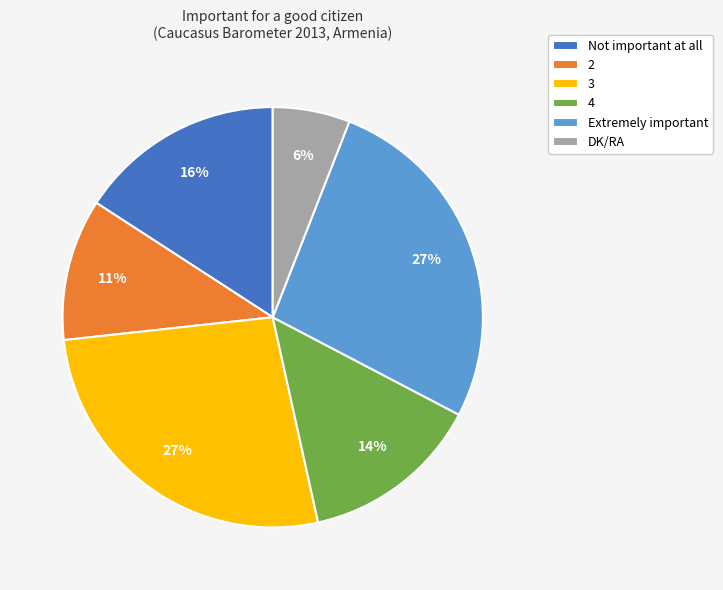

Approximately how many times larger is the value at 2 compared to 3?

0.4